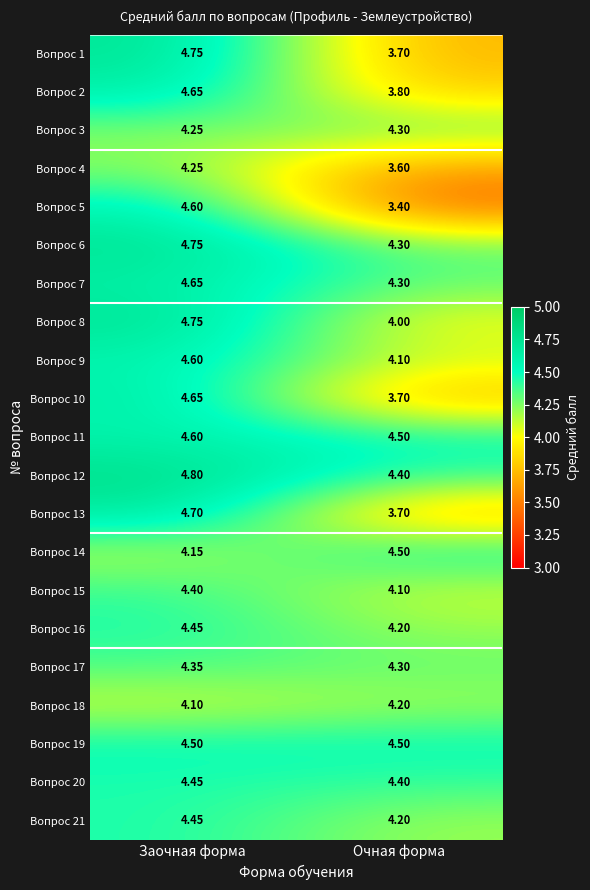

Where is Вопрос 2 nearest to the value 4?

Очная форма